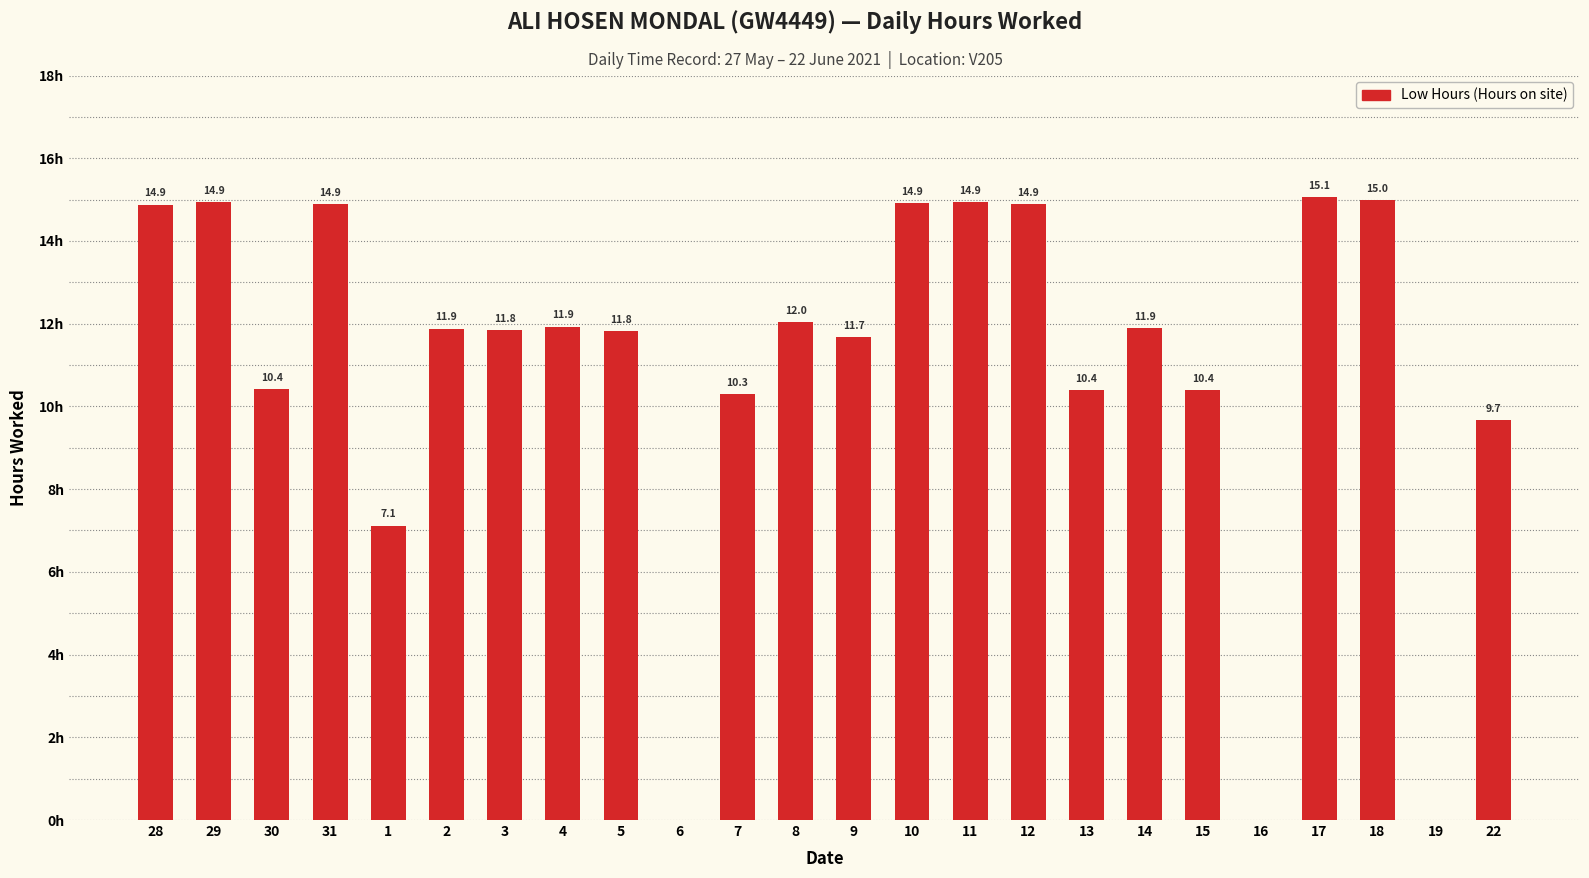

Count the number of values greater than 11.

15